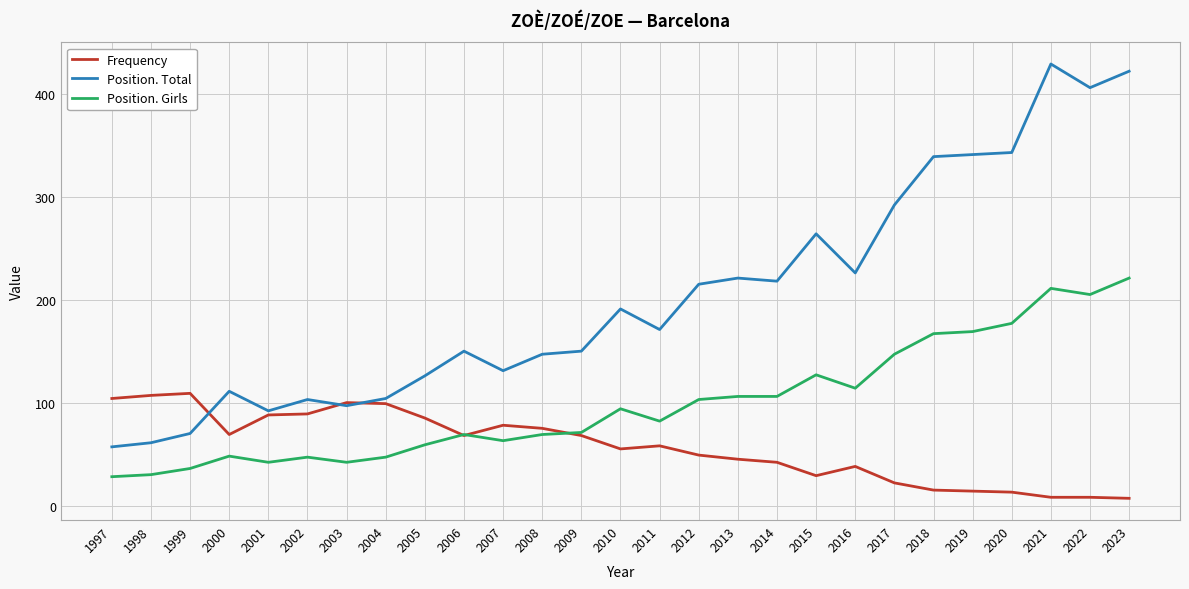

What is the difference between the maximum and minimum values in the Position. Girls series?

193